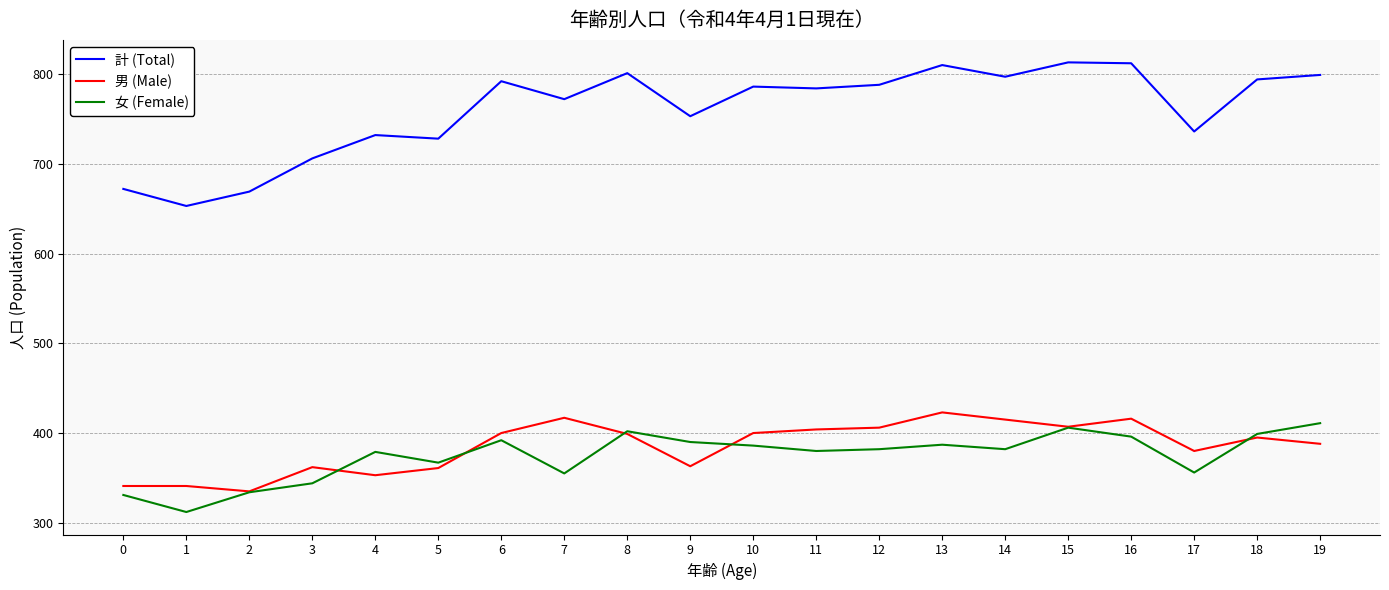

The value of 女 (Female) at 17 is 356. True or false?

True